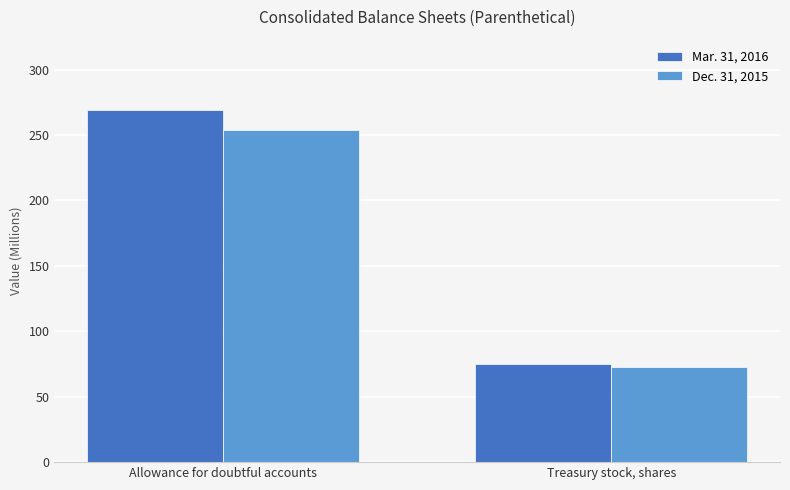

What are all the series names shown in the legend?

Mar. 31, 2016, Dec. 31, 2015